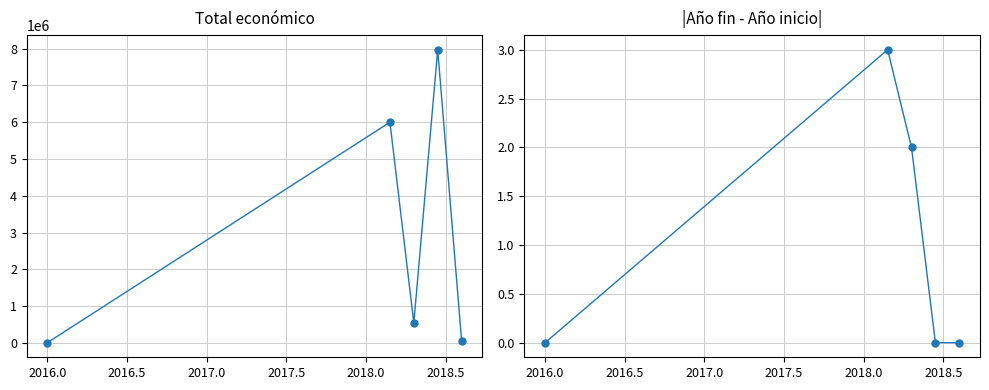

Reading left to right, extract all data points from this chart.

Total económico: 7980	5998373	544637	7967413	58680
|Año fin - Año inicio|: 0	3	2	0	0